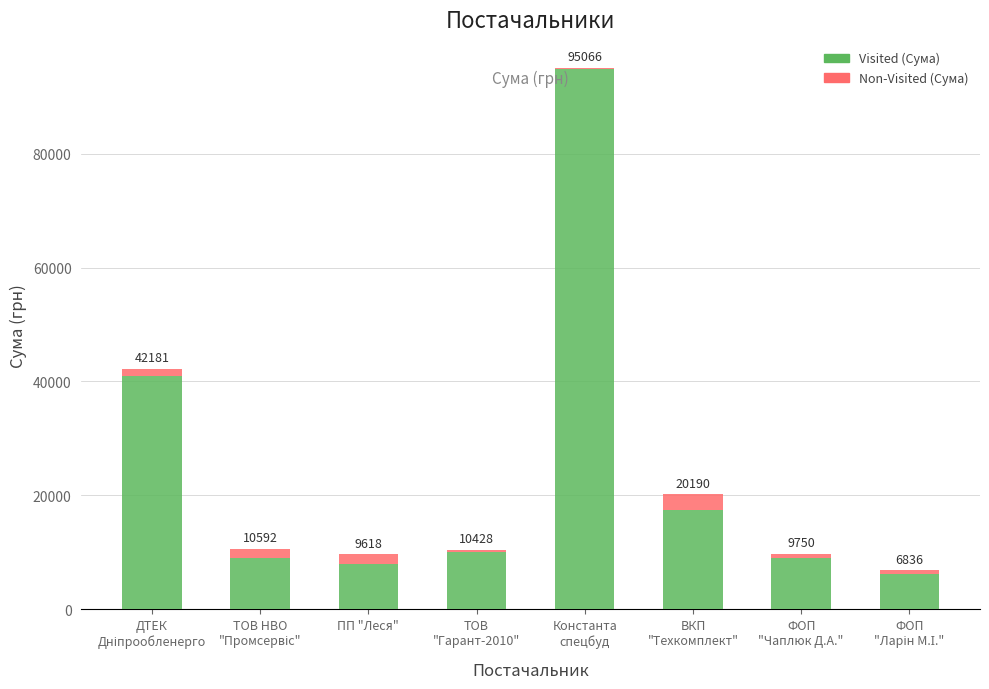

Are the bars horizontal?

No